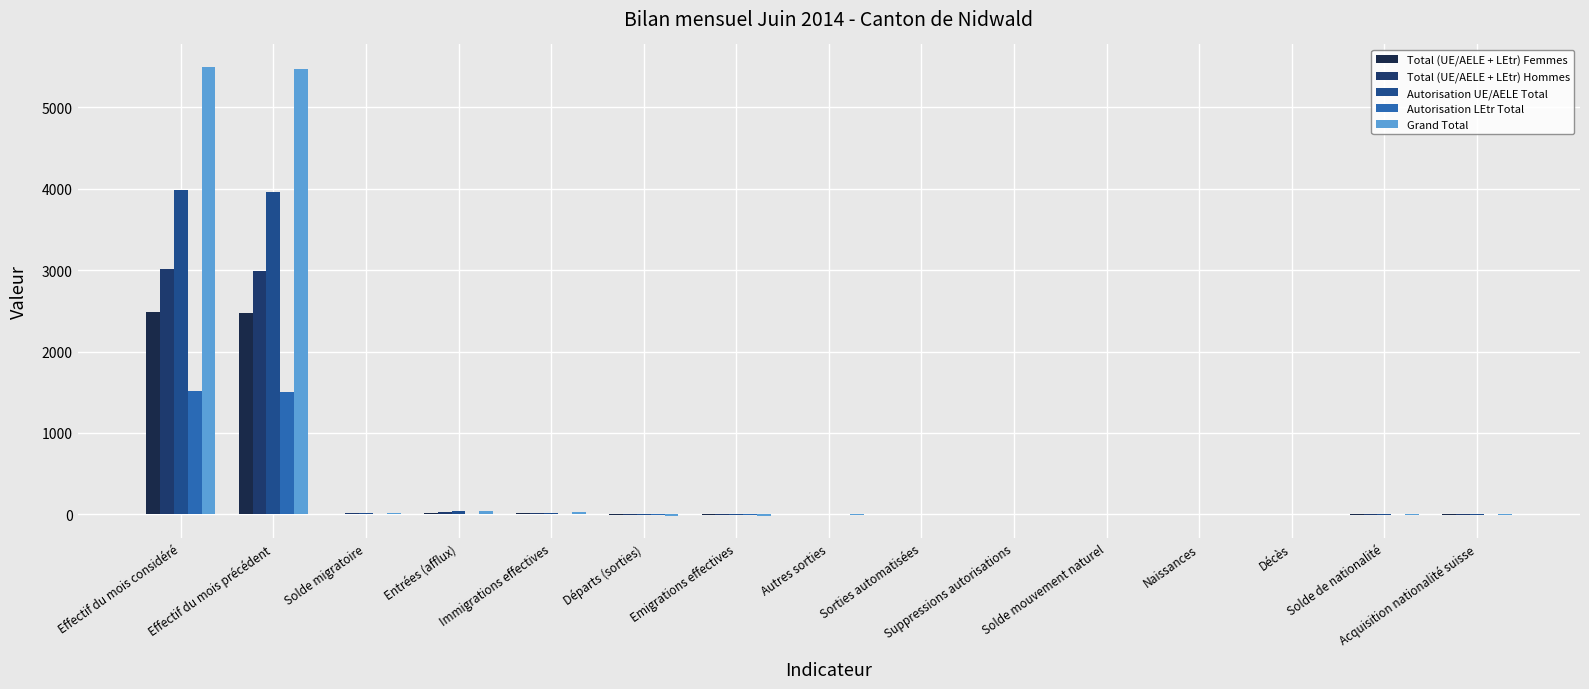

What is the label of the 1st bar from the right?

Acquisition nationalité suisse